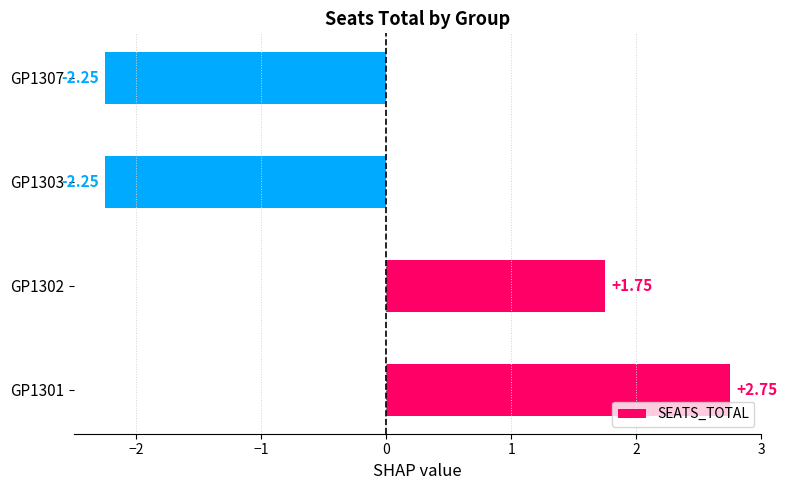

What is the sum of the values at GP1303 and GP1302?

-0.5